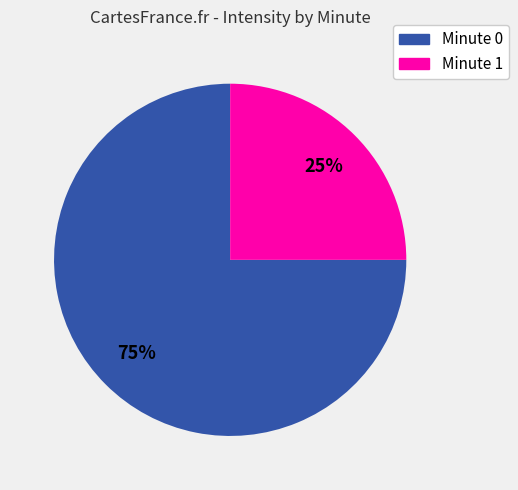

To the nearest percent, what is the average slice percentage?

50%